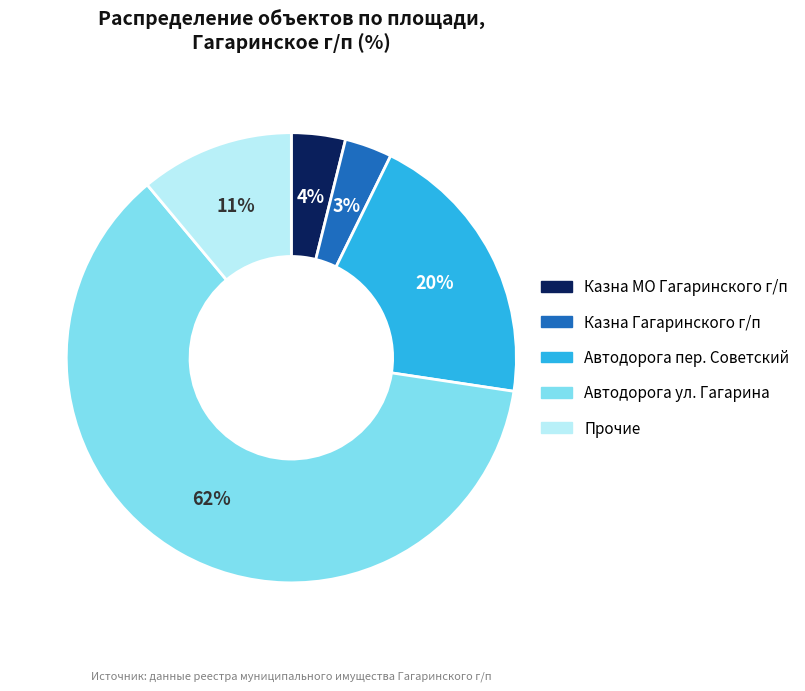

Does any single category account for the majority?

Yes